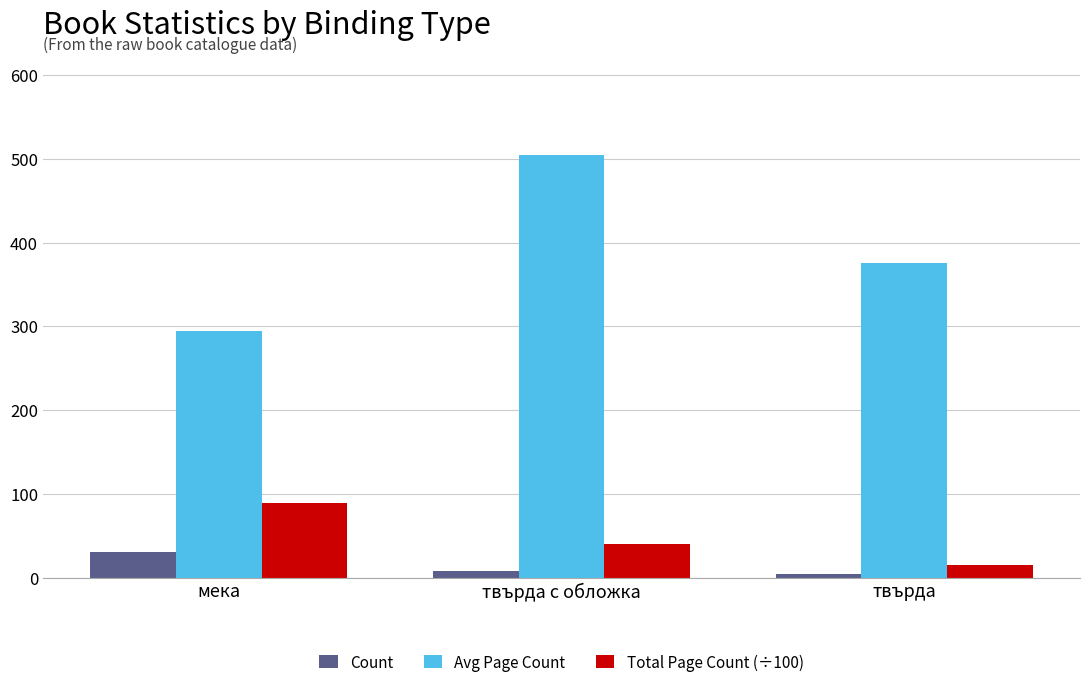

Is the value of Total Page Count (÷100) at твърда greater than the value of Avg Page Count at твърда с обложка?

No